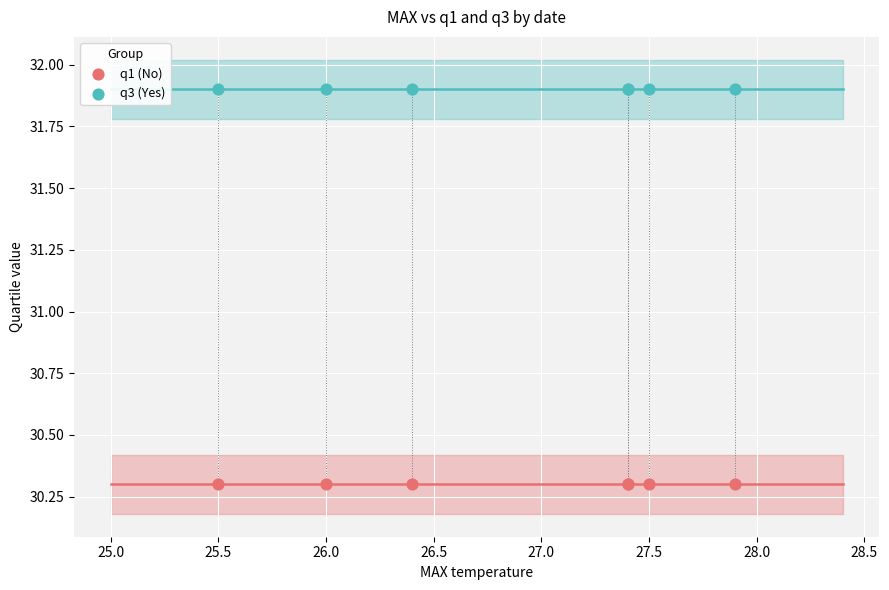

Which series reaches the maximum Y coordinate?

q3 (Yes)